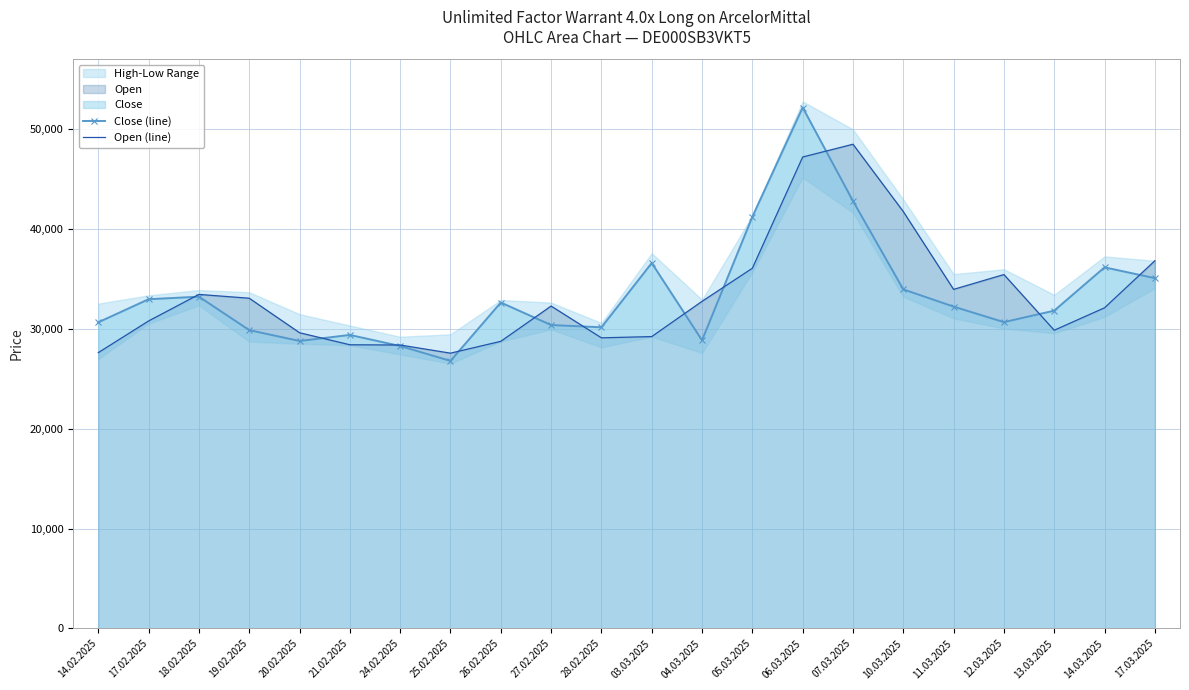

What position from the right is 10.03.2025?

6